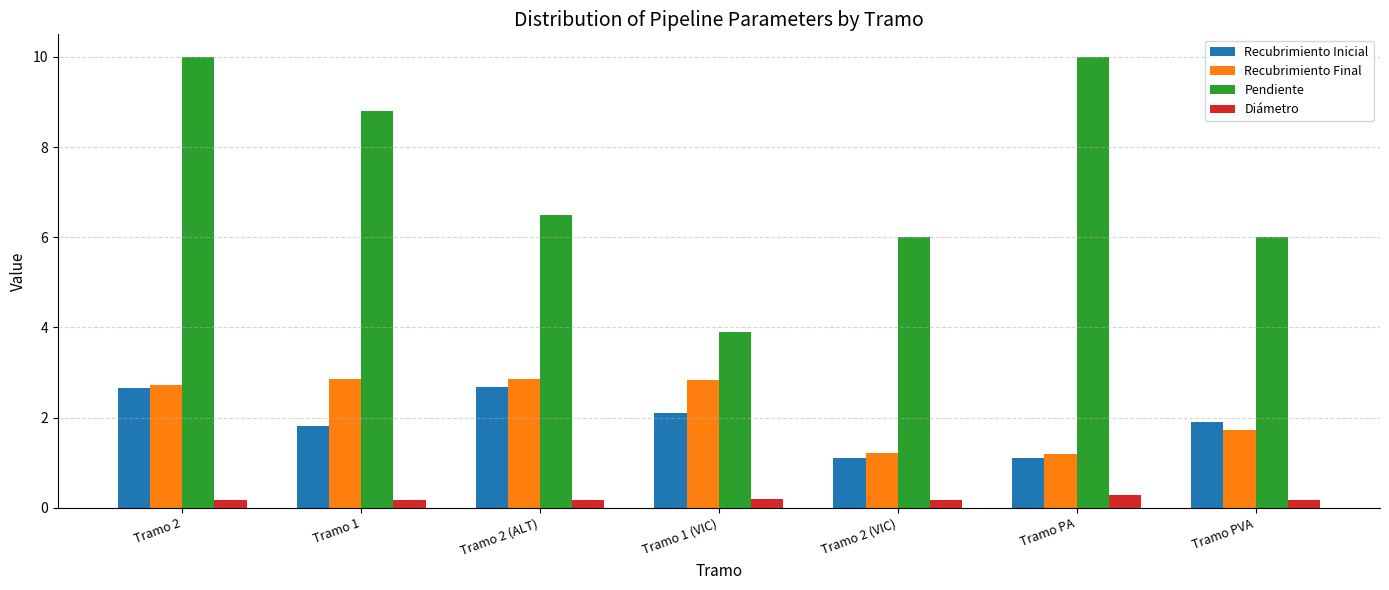

How many data points in Recubrimiento Final are less than 2?

3